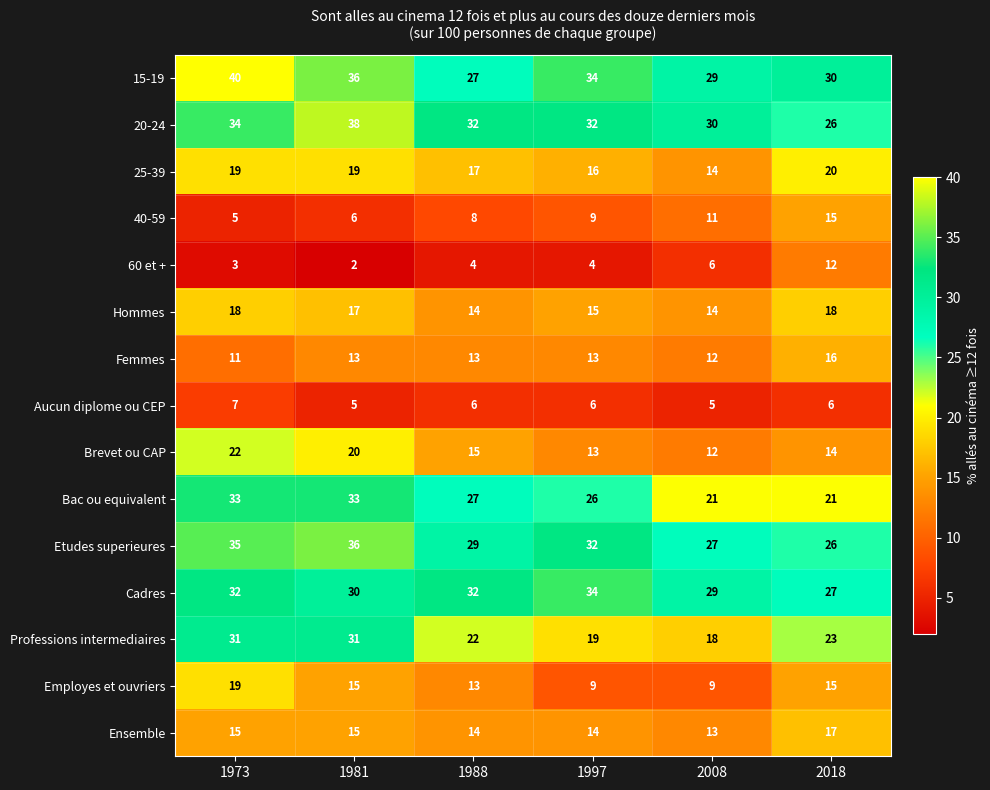

What is the approximate value of 25-39 at 2008?

14